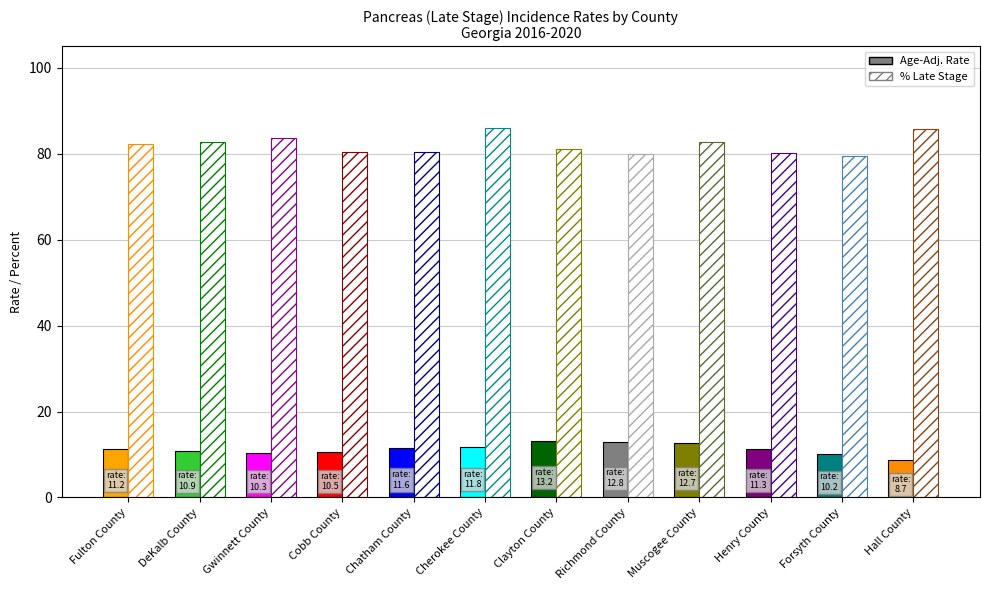

What is the sum of all Age-Adjusted Incidence Rate values?

135.2